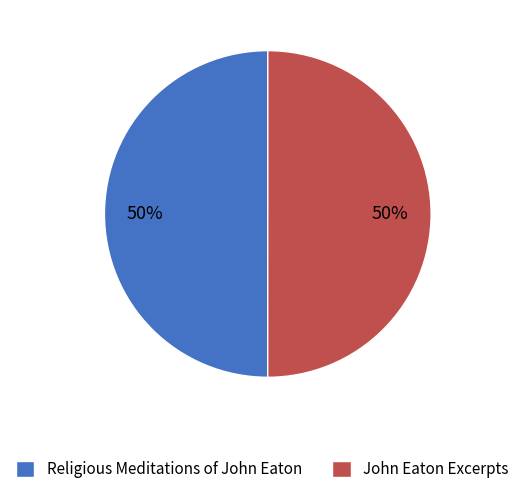

Count the number of slices in the pie.

2